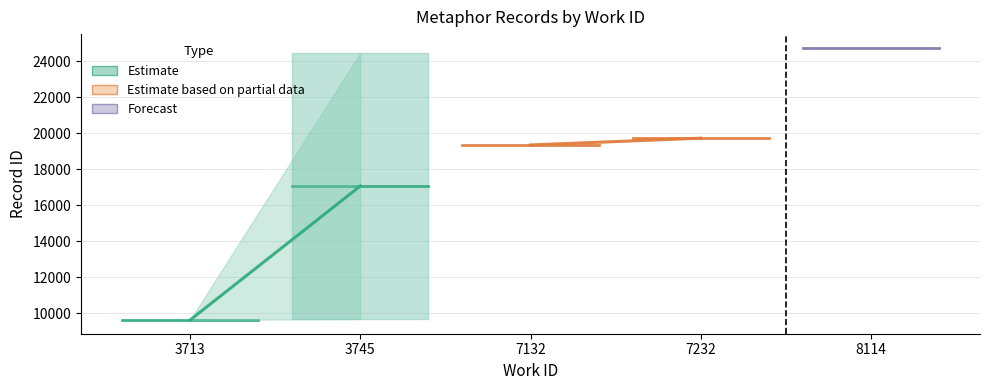

What is the ratio of the value at 7132 to the value at 3713?

2.0